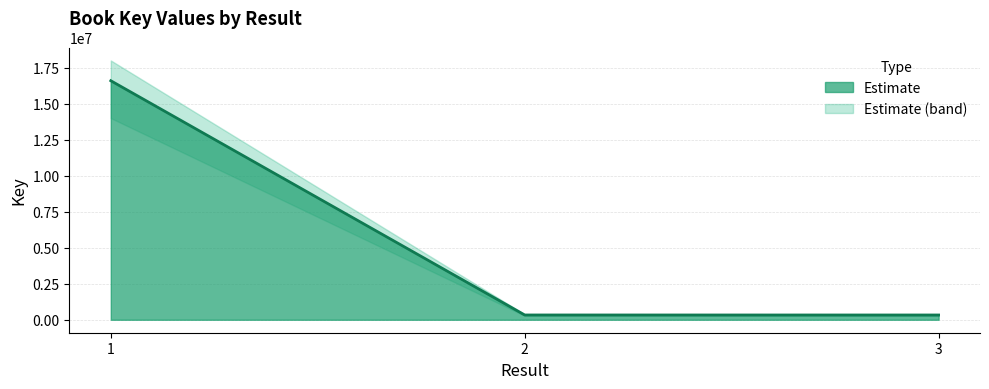

The chart shows a value of 5760874 at 1. True or false?

False